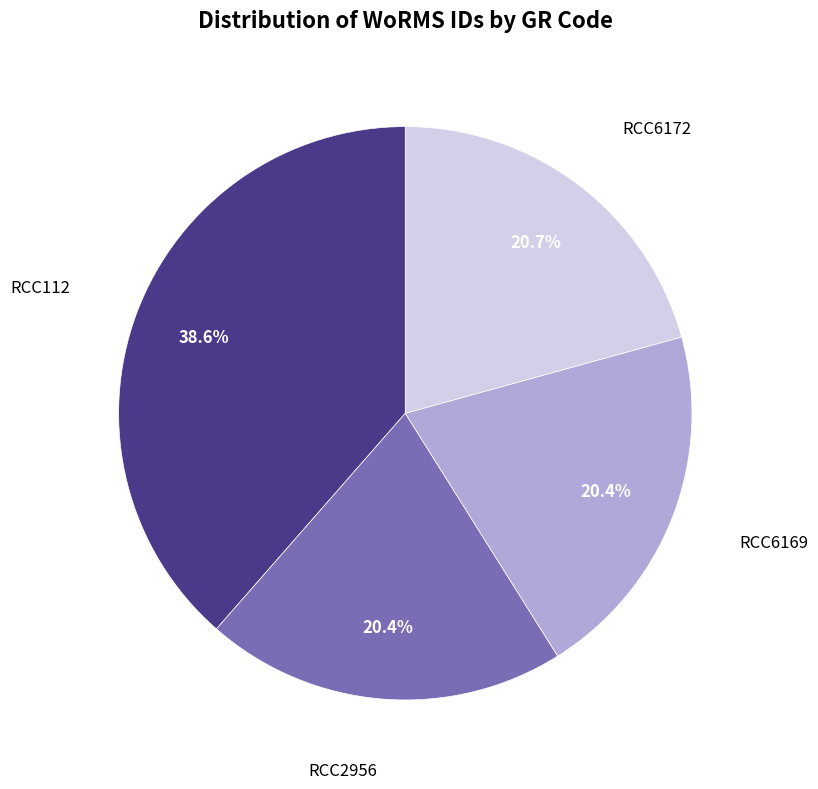

What portion of the pie excludes RCC2956?

79.6%